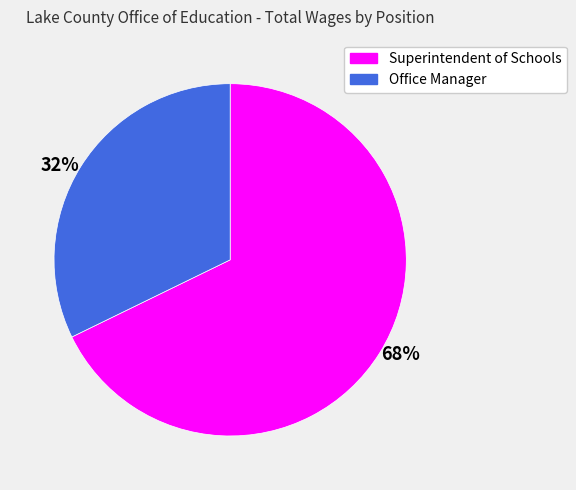

Is the sum of 32% and 68% greater than half?

Yes